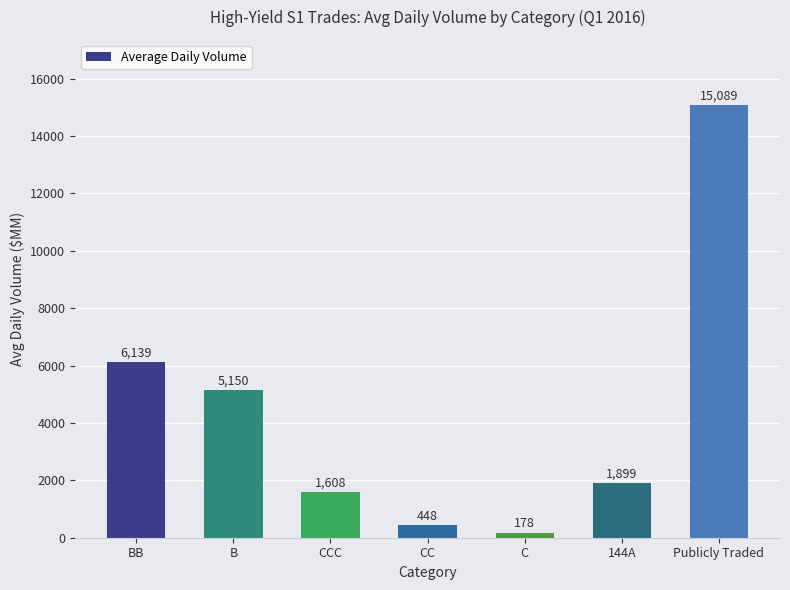

What is the change in value from BB to B?

-989.0